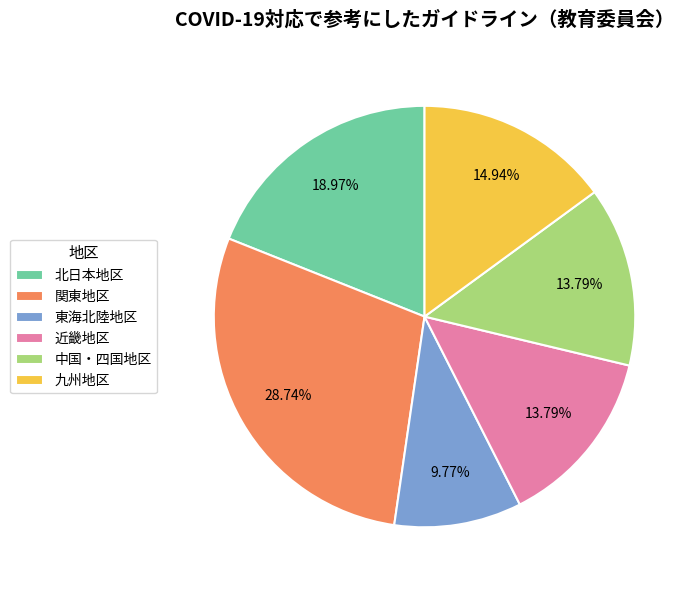

Is the sum of 近畿地区 and 北日本地区 greater than half?

No